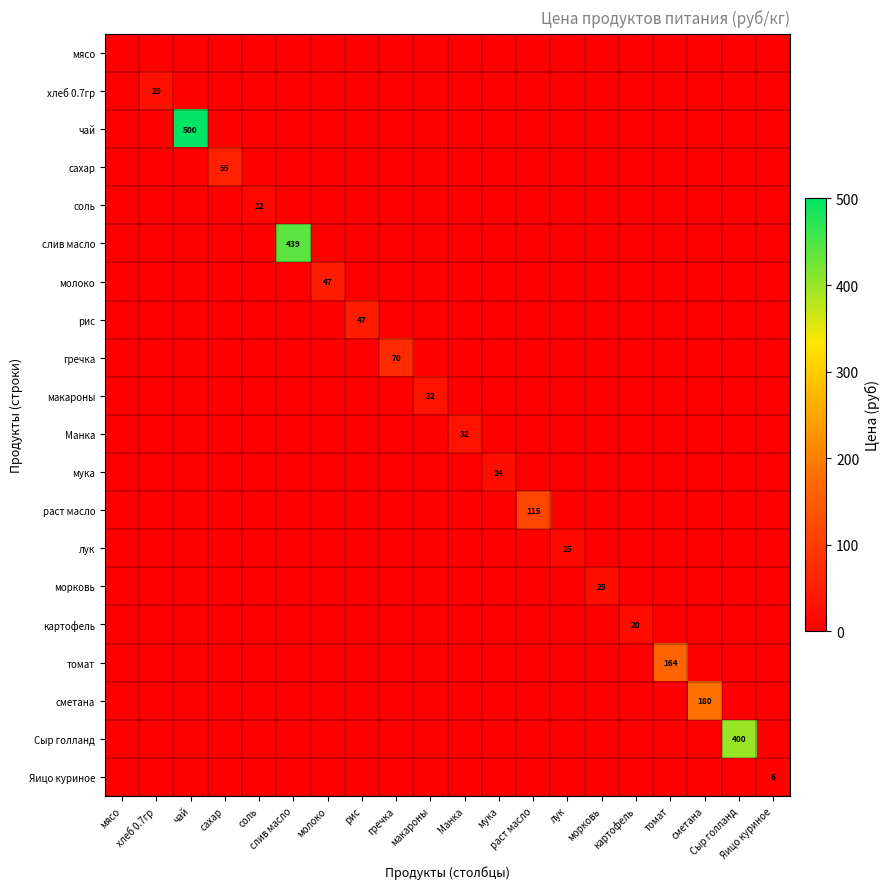

Where is гречка nearest to the value 35?

мясо